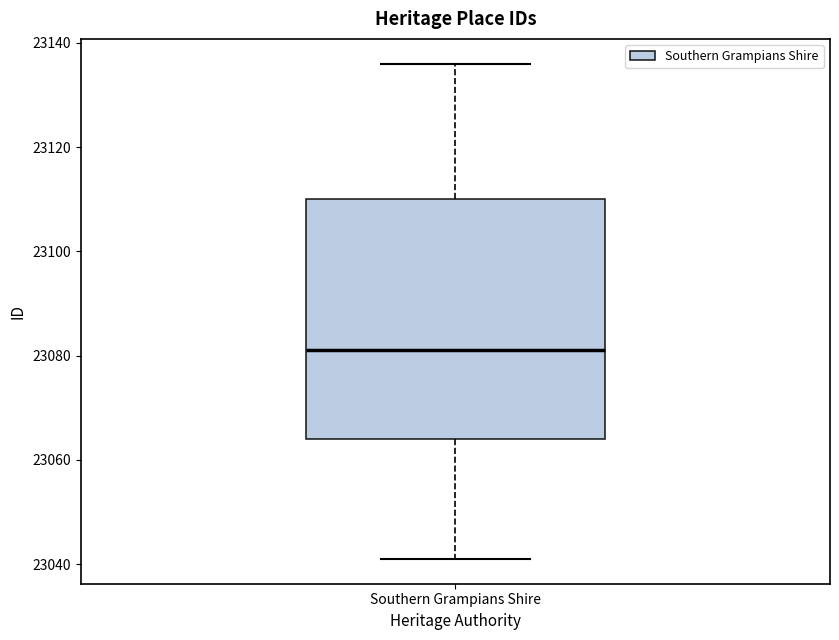

Read this box plot against the y-axis: the position of the median line, the range covered by the box, and the ends of both whiskers. The values are not printed on the chart, so give them approximately, as read against the axis.

median 23082, box 23064 to 23110, whiskers 23042 to 23136